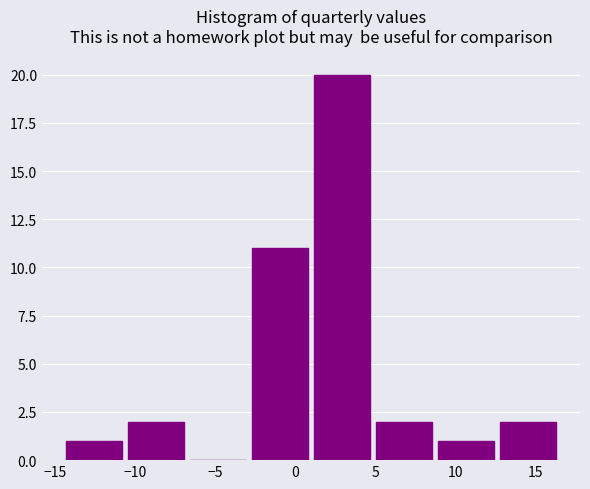

How tall is the bar that spans -3.0 to 1.0 on the x-axis? Neither the bar edges nor the heights are printed on the chart, so give them approximately, as read against the axes.

11